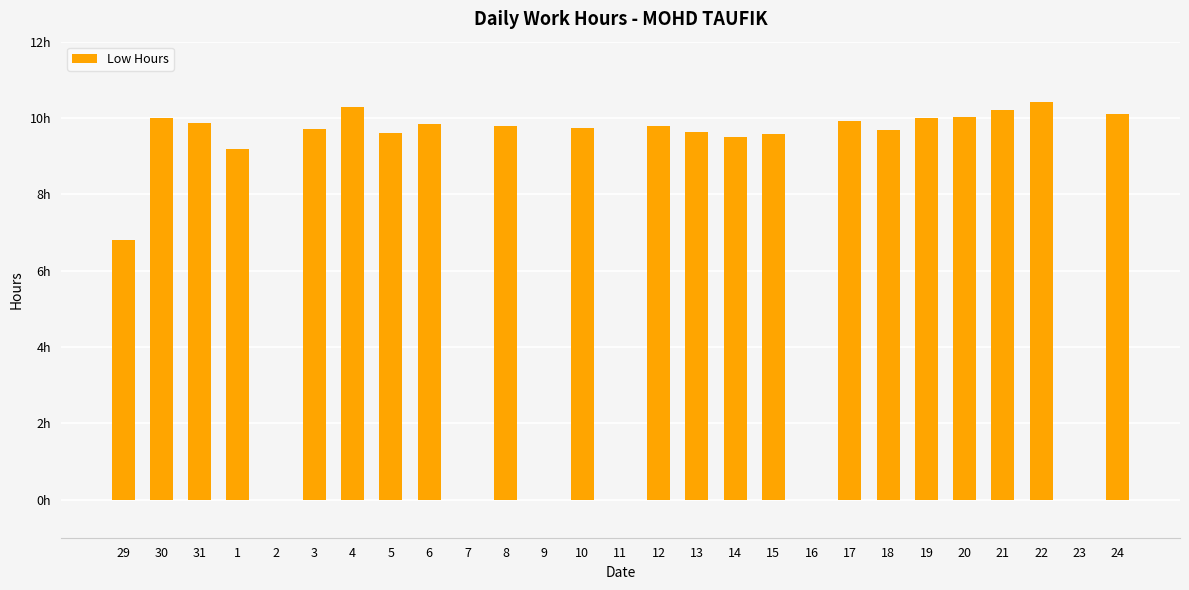

What is the average value?

7.5